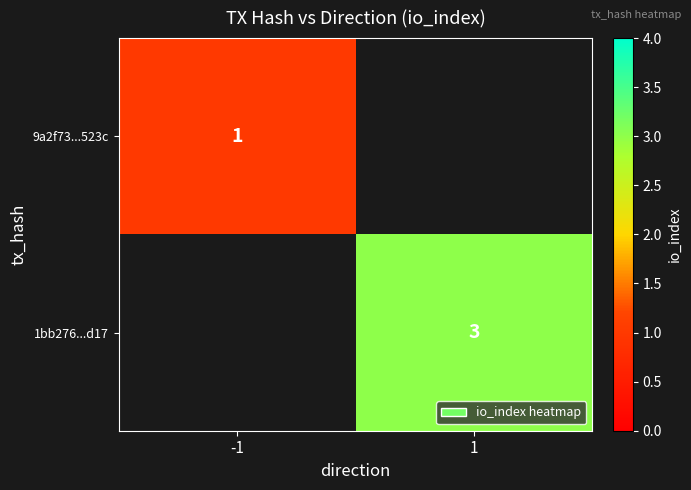

Is it true that 9a2f73...523c equals 1 at -1?

True